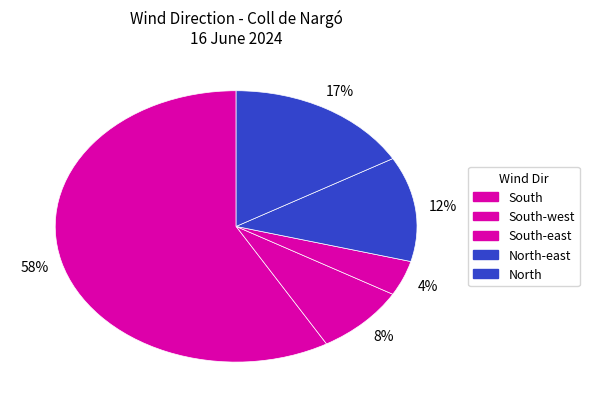

How many segments does this pie chart have?

5